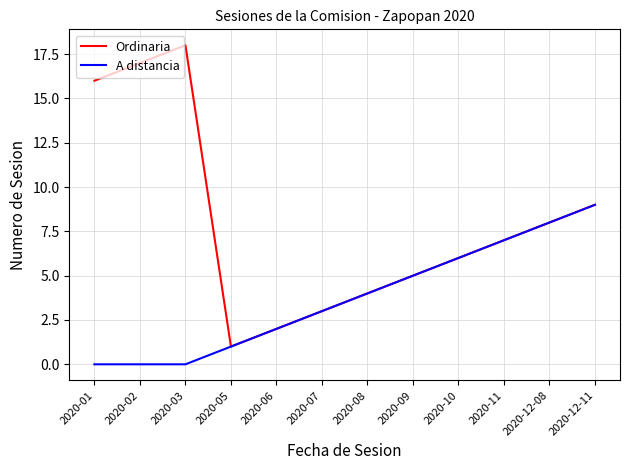

How many A distancia values are between 1 and 7?

7